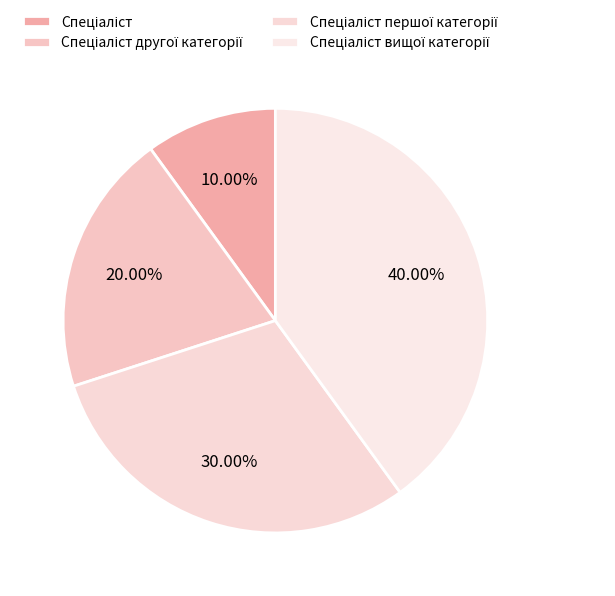

Count the number of slices in the pie.

4